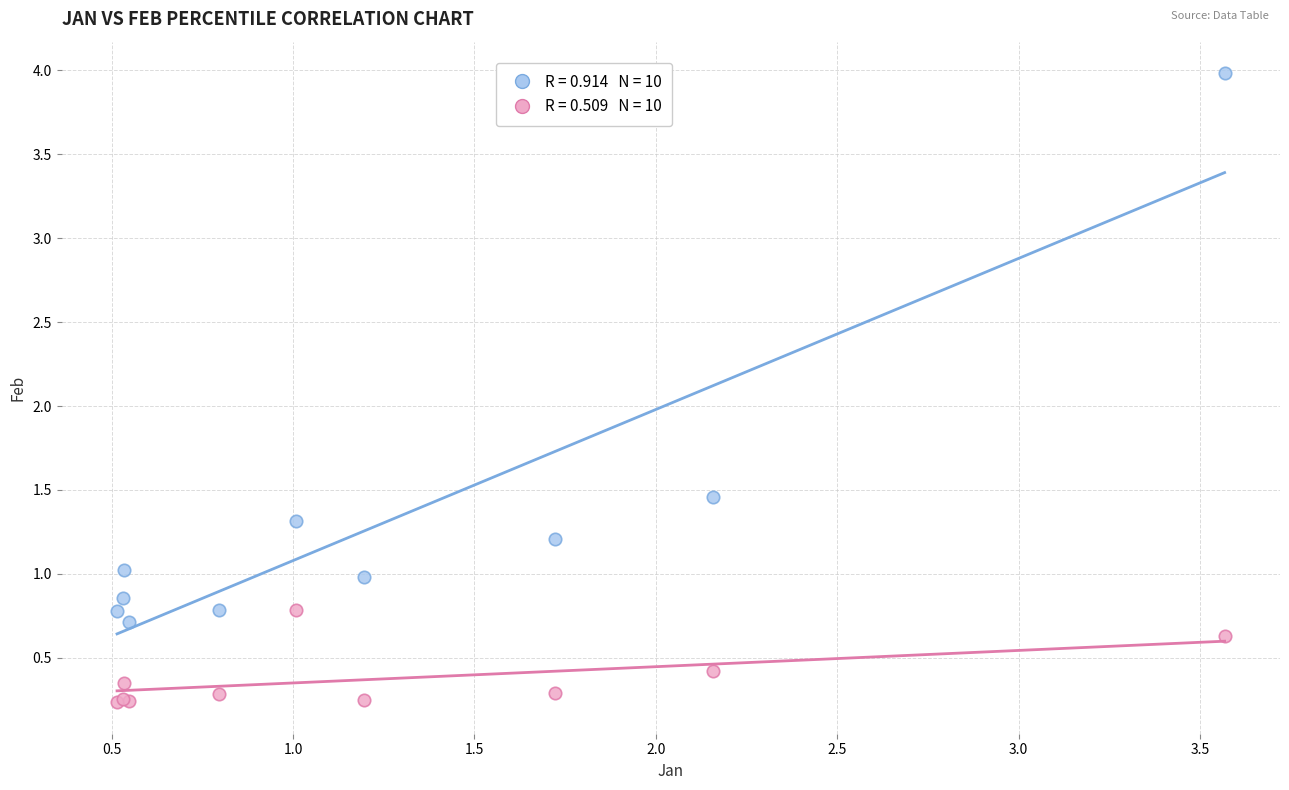

Across all series, what Y value is closest to 2?

1.5